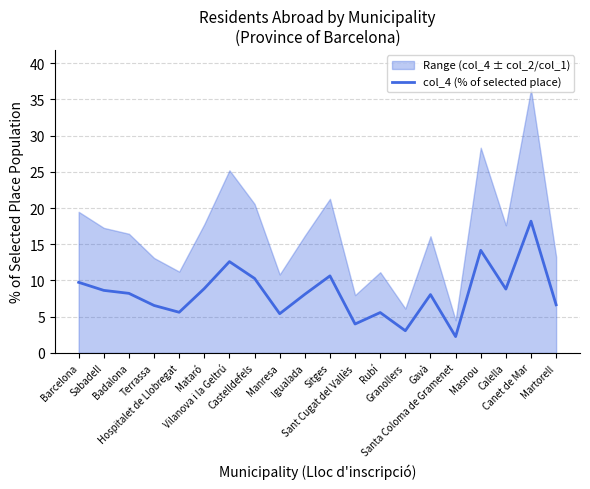

At which category does the data reach its first local valley?

Hospitalet de Llobregat